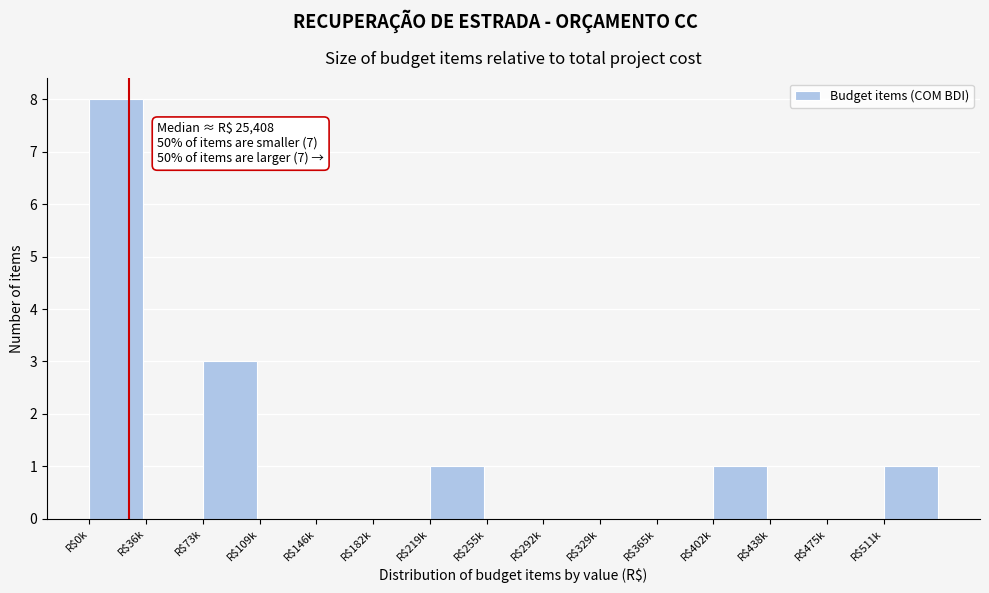

Which label corresponds to the largest value in the chart?

R$0k